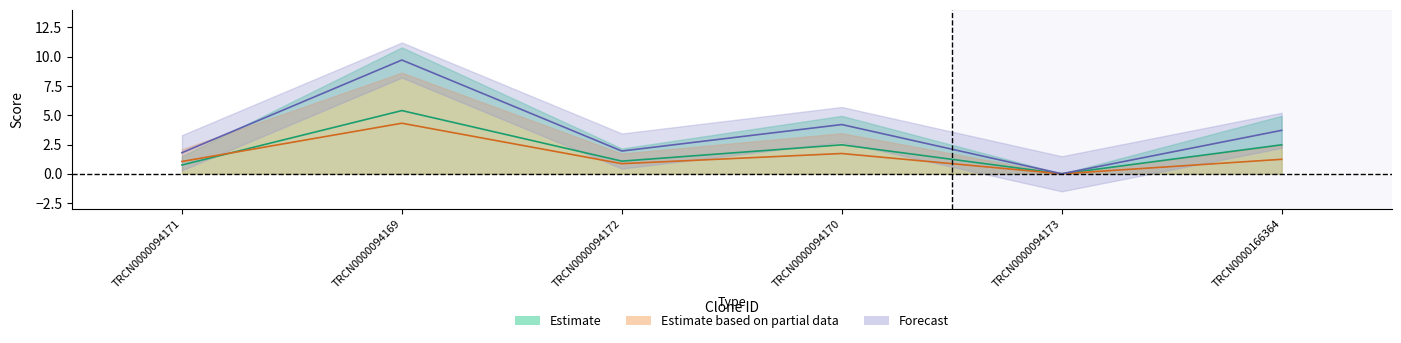

How many data points in Intrinsic Score are above 2?

3